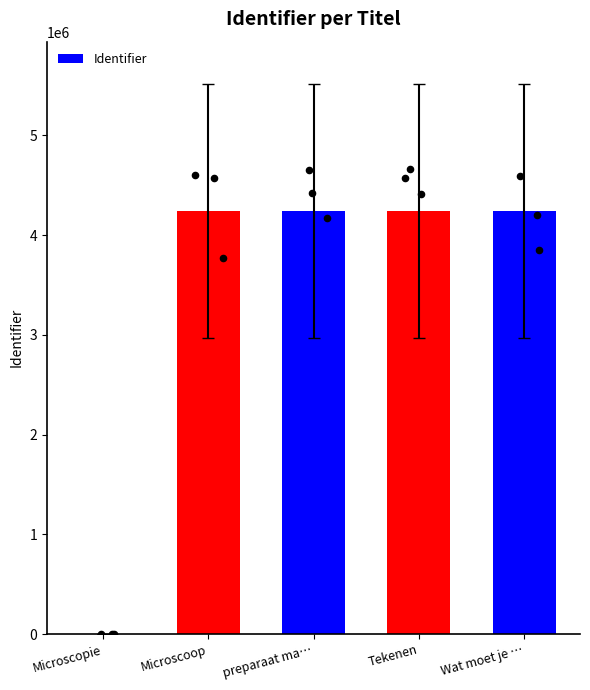

Between Microscoop and Tekenen, which is larger?

Tekenen